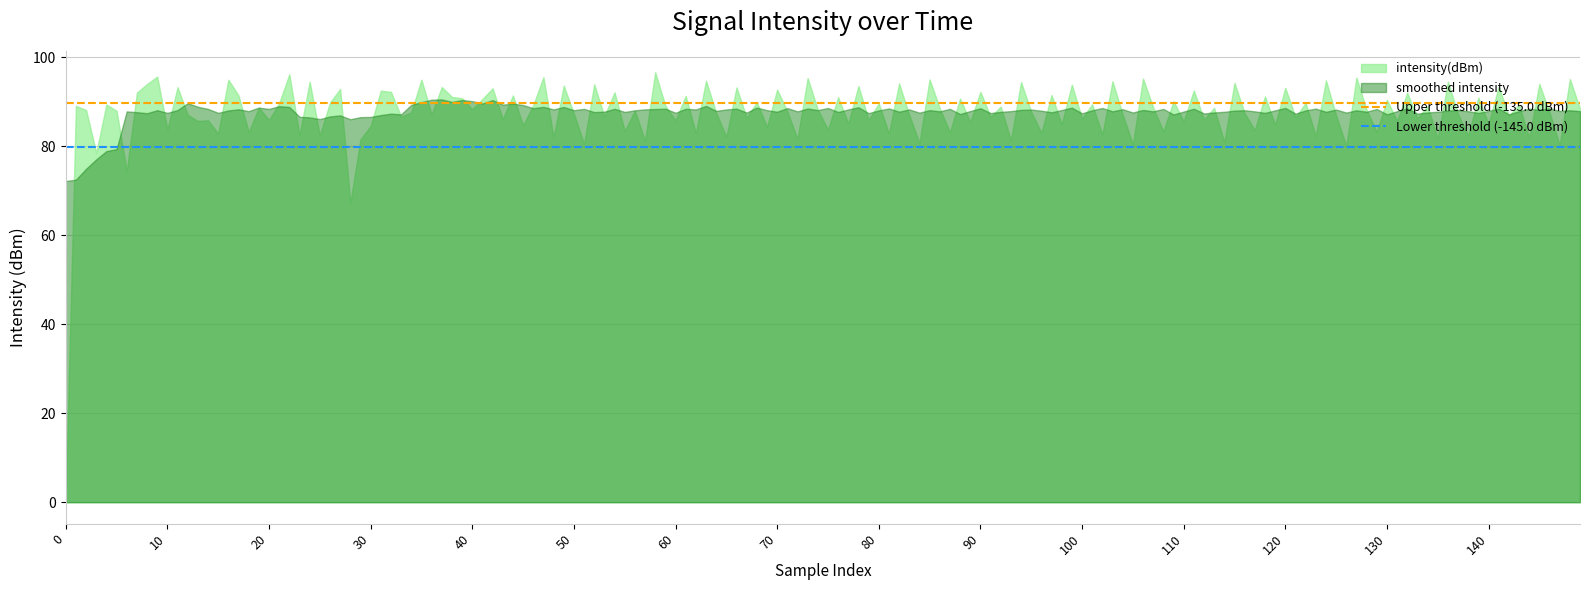

What is the approximate value of Upper threshold (-135.0 dBm) at 0?

89.9